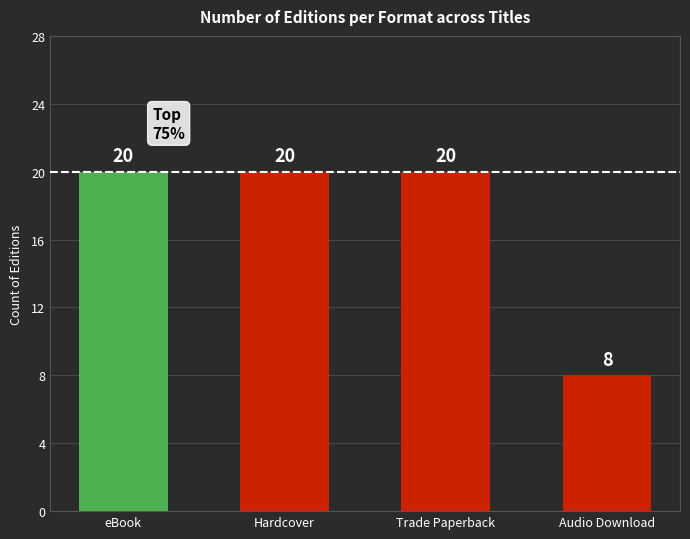

Reading right to left, list all the values displayed in this chart.

Audio Download=8	Trade Paperback=20	Hardcover=20	eBook=20